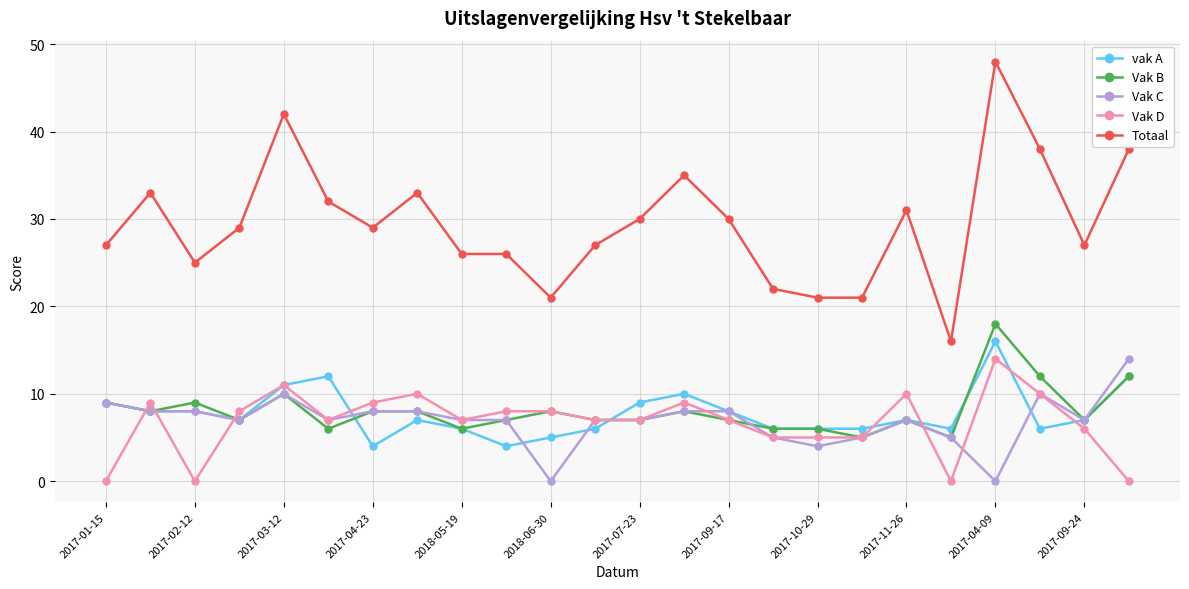

Which series has the widest spread of values?

Totaal